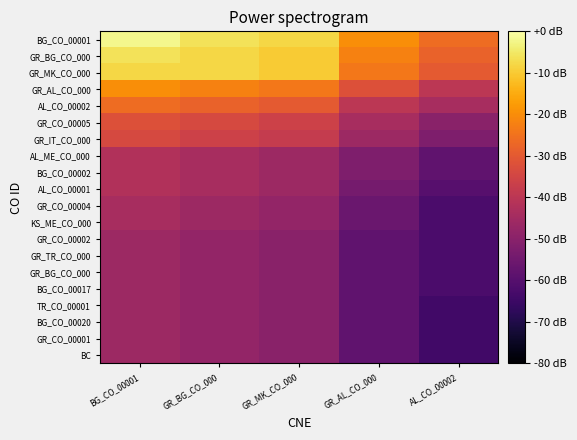

How many series are shown in this chart?

20